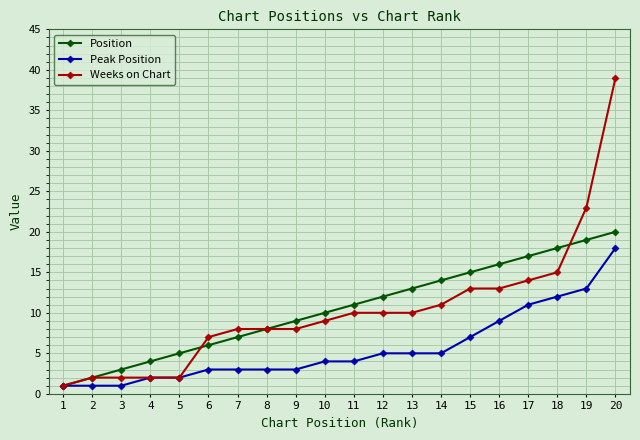

Reading right to left, what are all the values shown in this chart?

Position: 20	19	18	17	16	15	14	13	12	11	10	9	8	7	6	5	4	3	2	1
Peak Position: 18	13	12	11	9	7	5	5	5	4	4	3	3	3	3	2	2	1	1	1
Weeks on Chart: 39	23	15	14	13	13	11	10	10	10	9	8	8	8	7	2	2	2	2	1